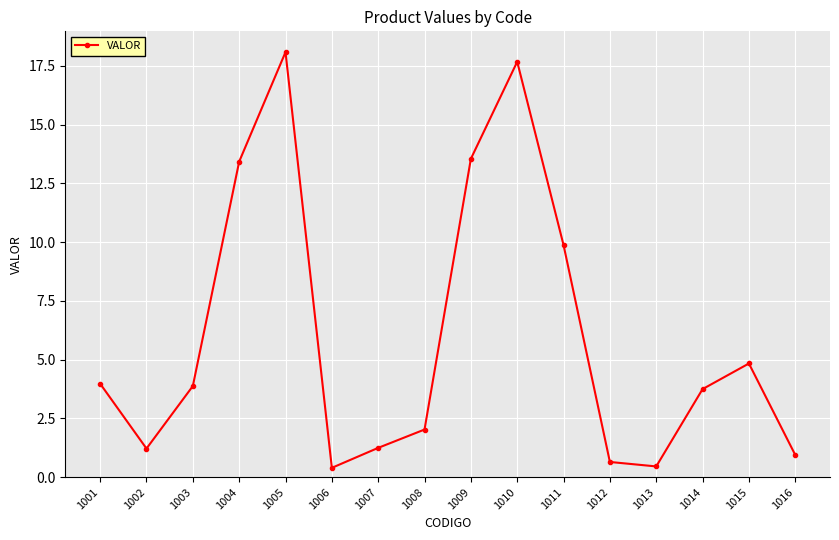

True or false: the data has more than 0 interior local peaks.

True